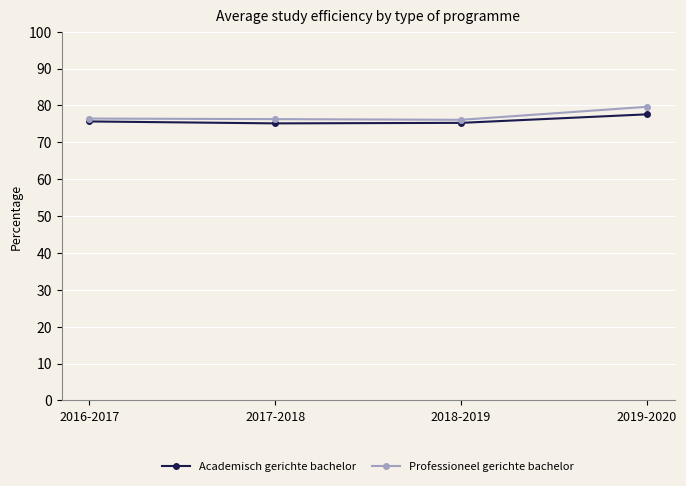

The Academisch gerichte bachelor series shows 41.8 at 2016-2017. True or false?

False